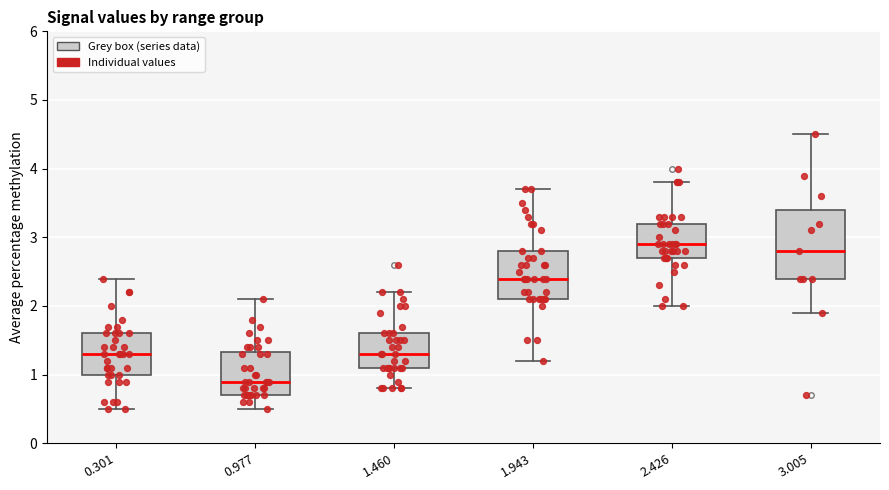

Which box is the tallest, from its lower edge to its upper edge?

3.005